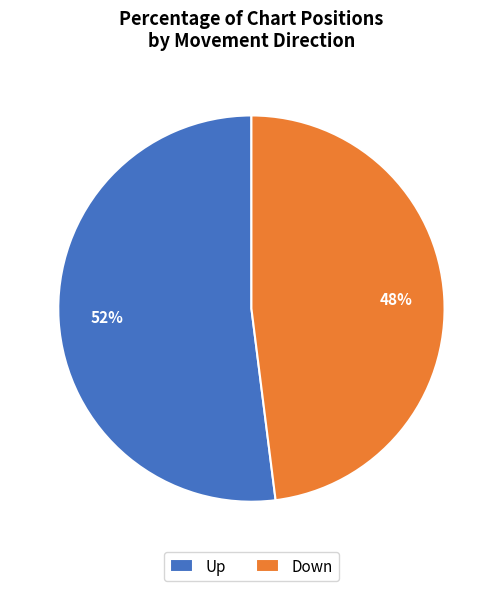

What is the ratio of the value at Up to the value at Down?

1.1